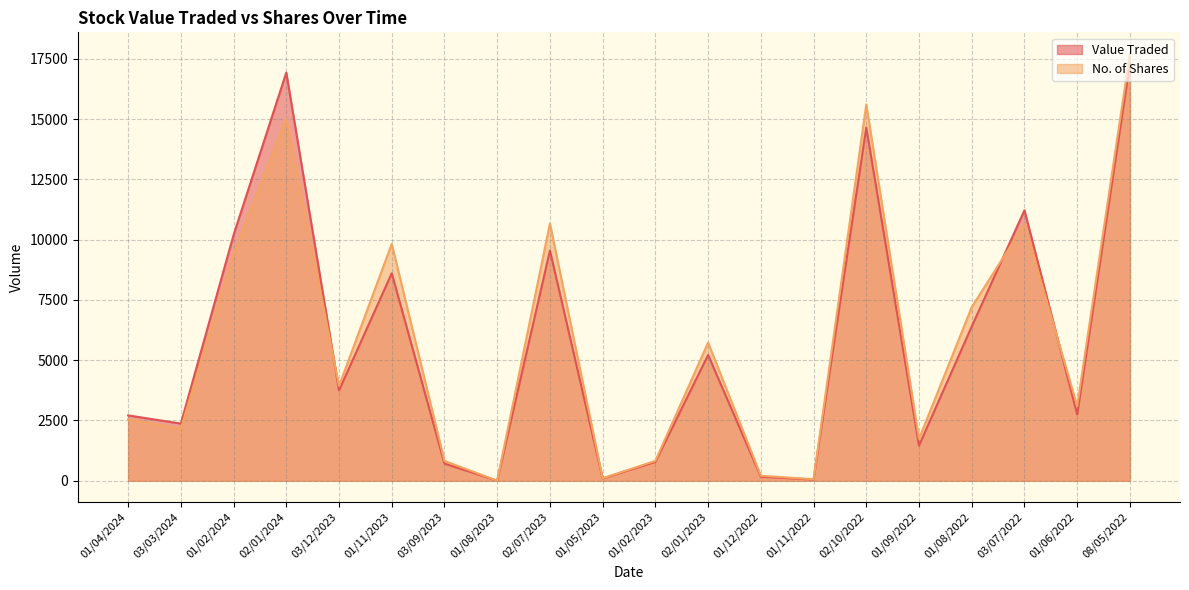

What is the sum of all No. of Shares values?

117296